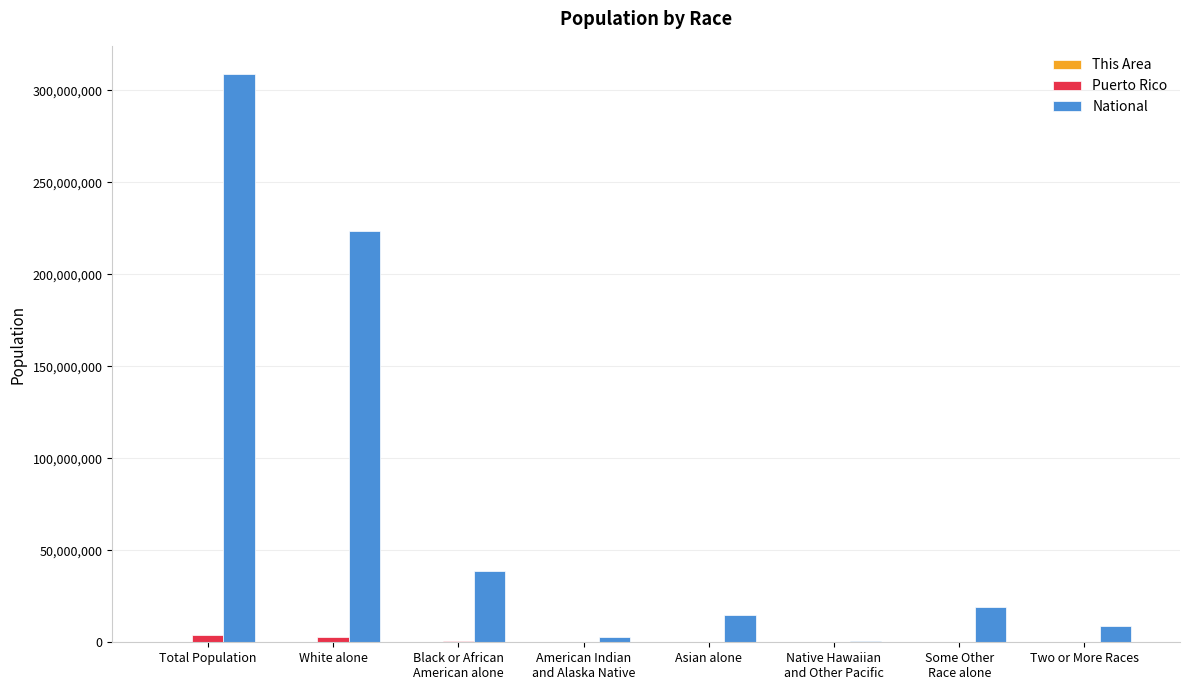

At which category is the sum across all series the highest?

Total Population